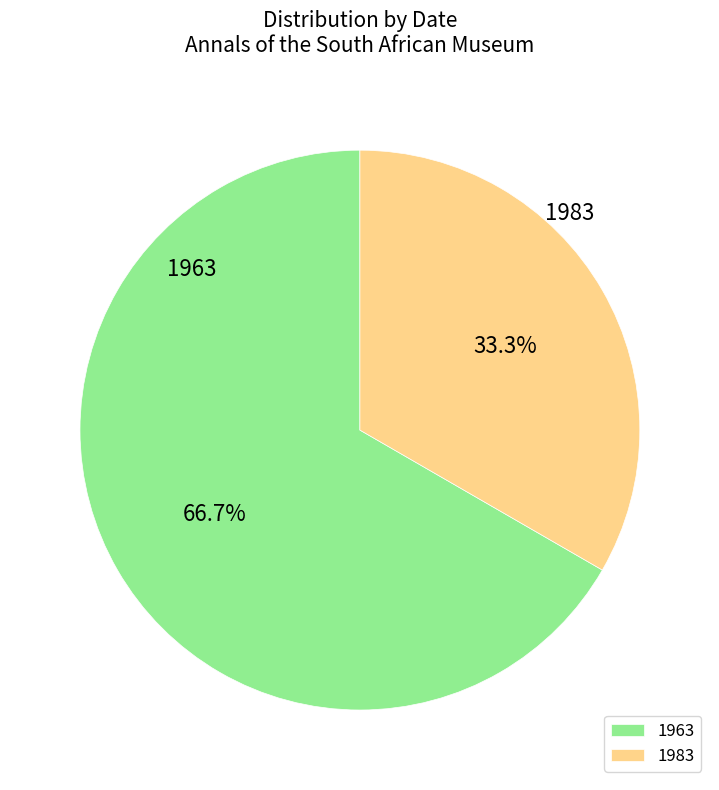

Combined, what portion of the pie is 1963 and 1983?

100.0%